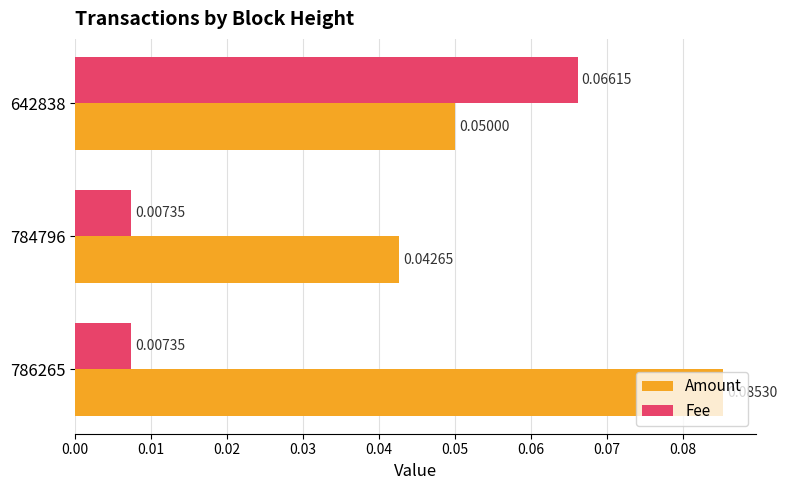

List the series in order of their peak value, lowest first.

Fee, Amount